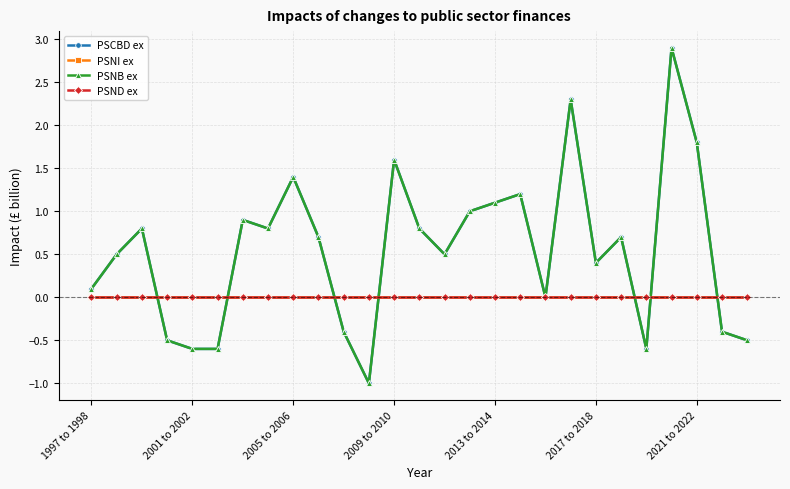

Which series has the largest total across all categories?

PSCBD ex